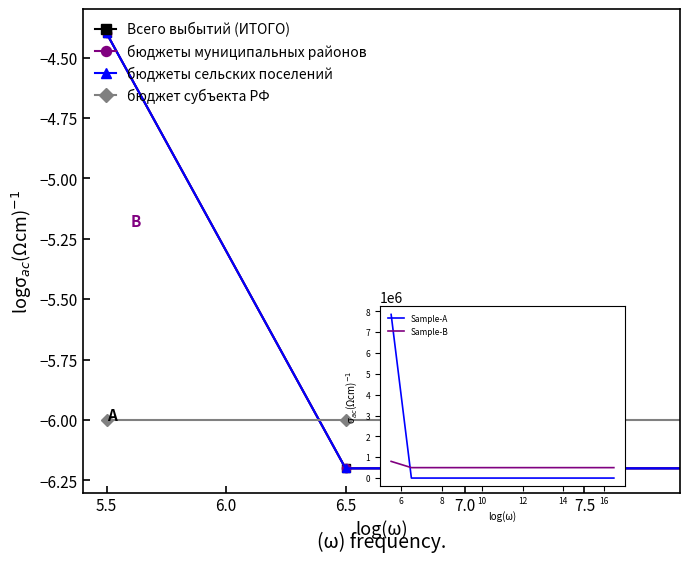

What is the approximate value of бюджеты сельских поселений at 5.5?

-4.4